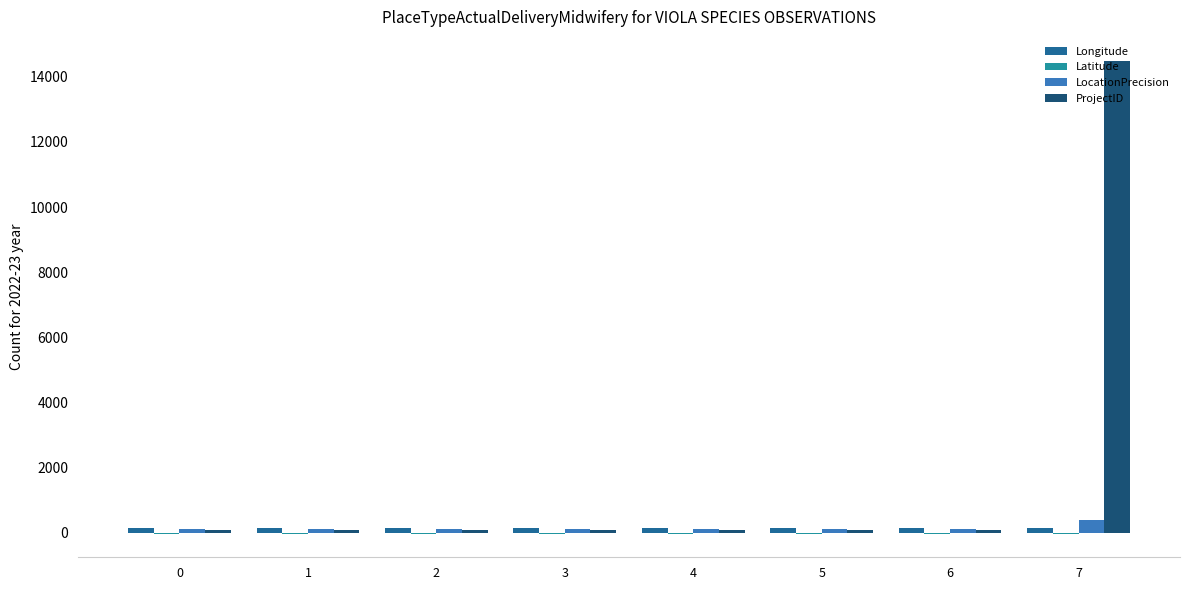

Which series has the largest total across all categories?

ProjectID